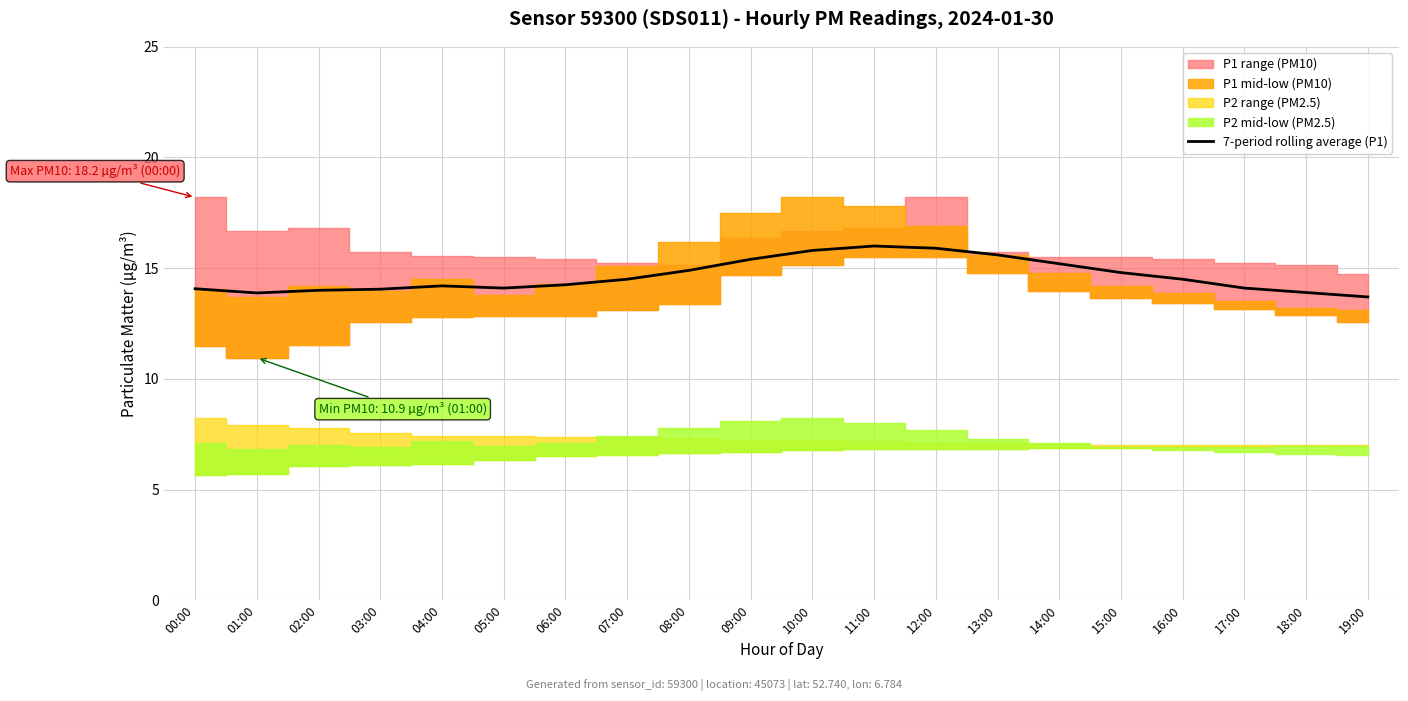

Reading right to left, transcribe all the data shown in this chart.

13.7	13.9	14.1	14.5	14.8	15.2	15.6	15.9	16.0	15.8	15.4	14.9	14.5	14.2	14.1	14.2	14.1	14.0	13.9	14.1